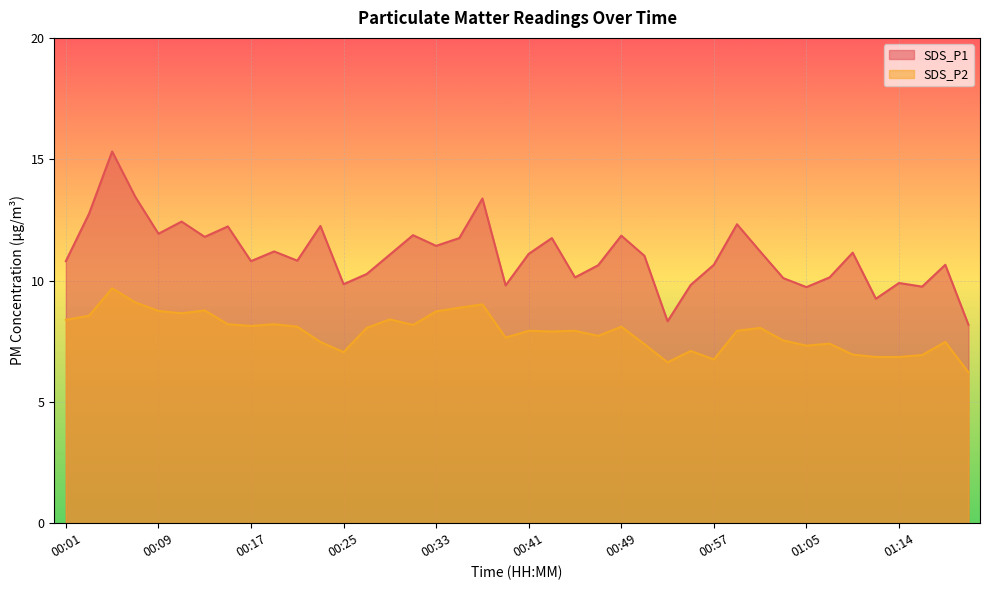

True or false: SDS_P2 has a value of 8.1 at 00:21.

True